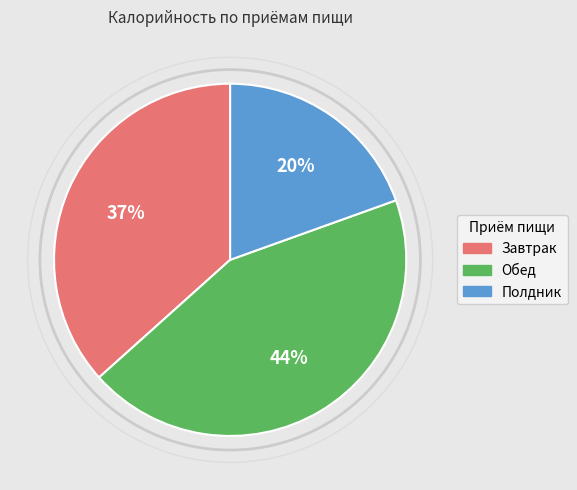

Which slice is the smallest?

Полдник